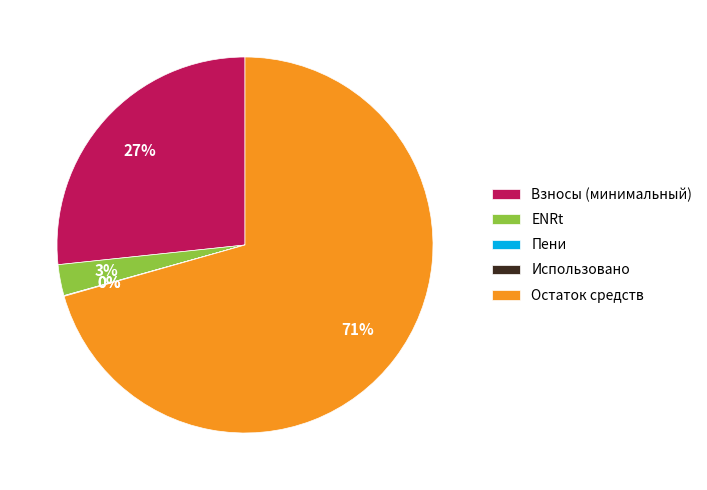

Does Остаток средств represent more than half of the total?

Yes